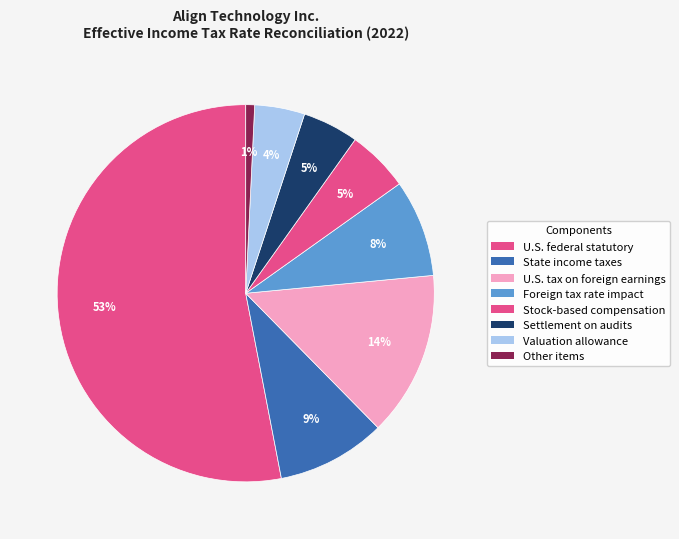

Is there a majority slice in this chart?

Yes